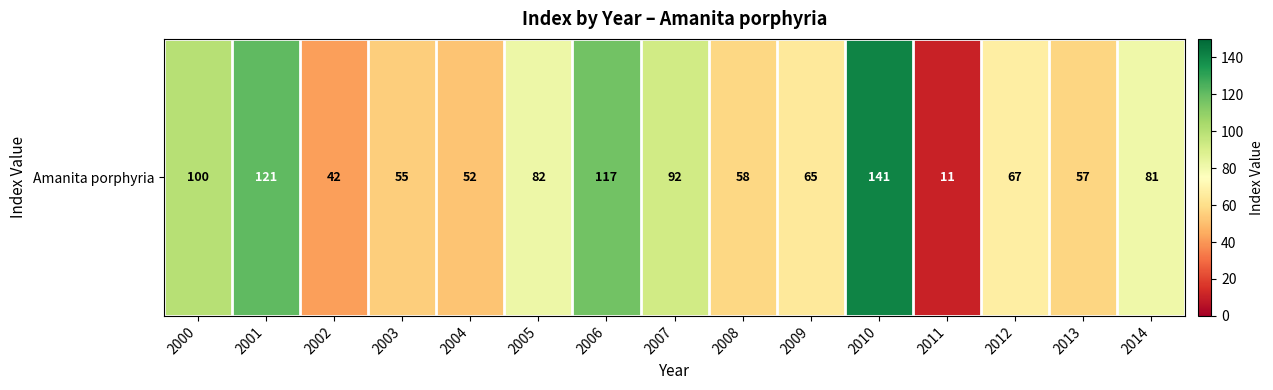

What is the smallest value displayed?

11